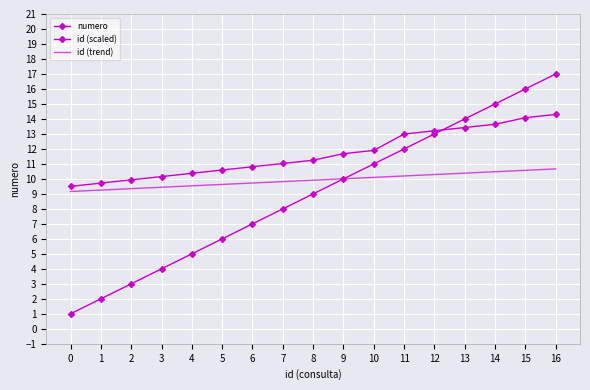

At which label does id (trend) reach its peak?

16